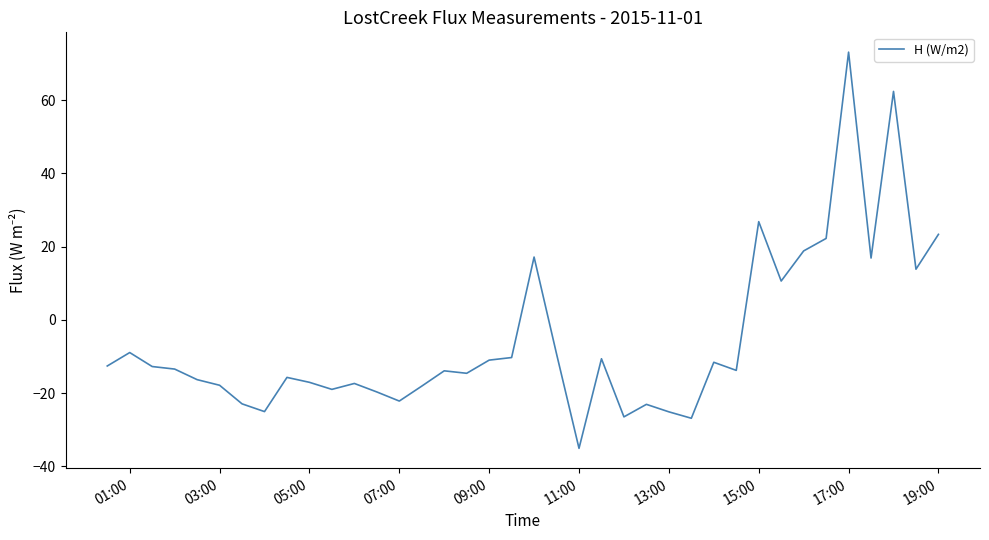

What is the minimum value shown in the chart?

-35.1